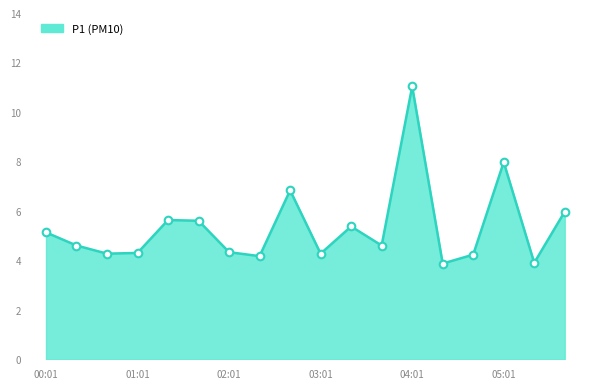

What is the difference between the maximum and minimum values?

7.2